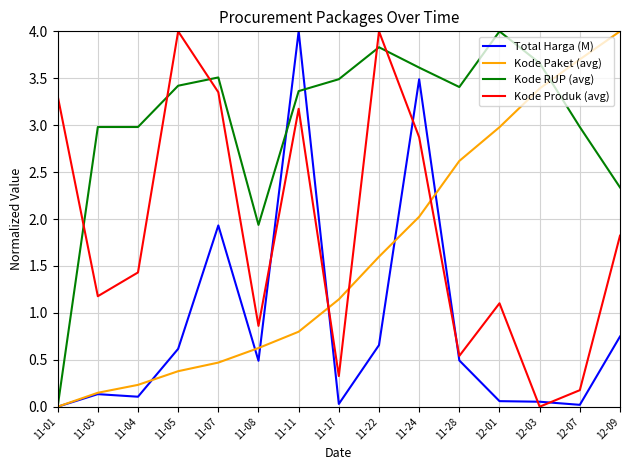

What is the difference between the highest and lowest values at 11-28?

2.9